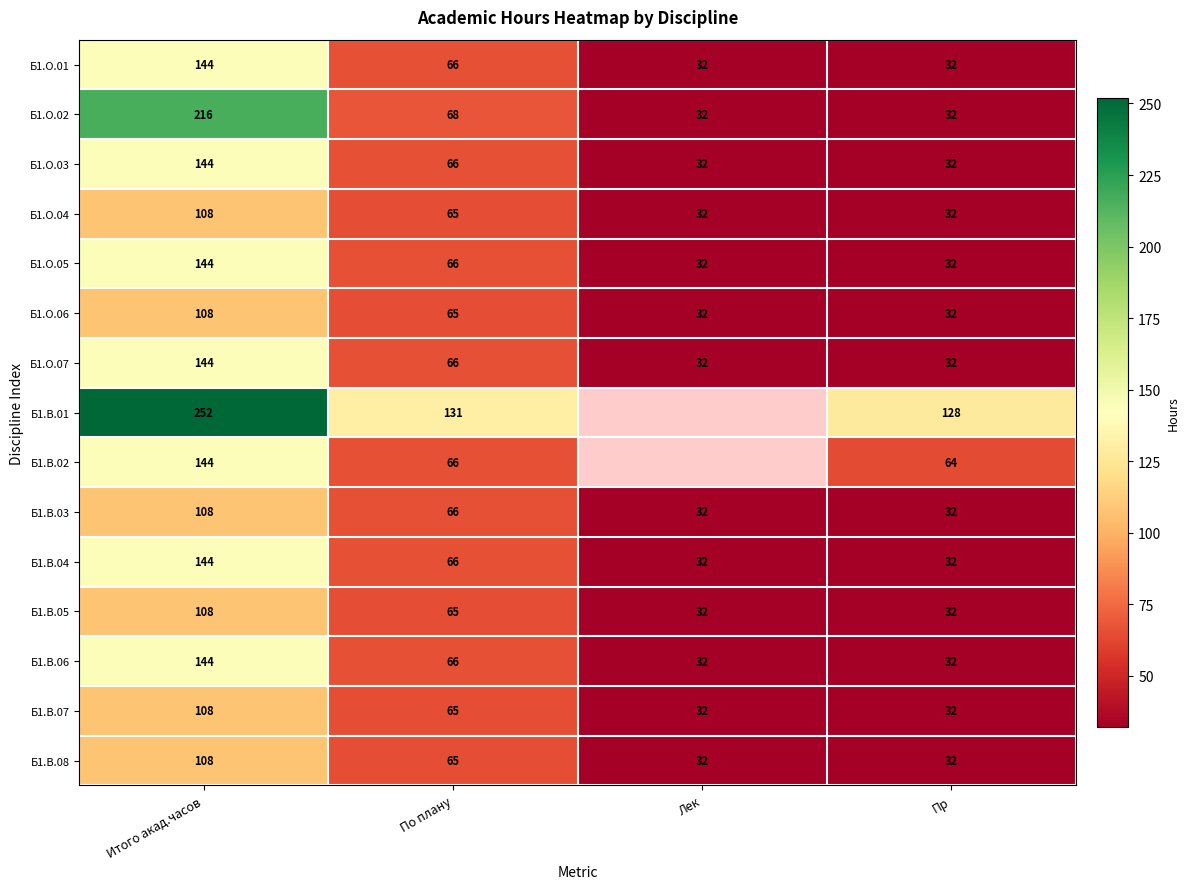

What is the smallest value displayed?

32.0